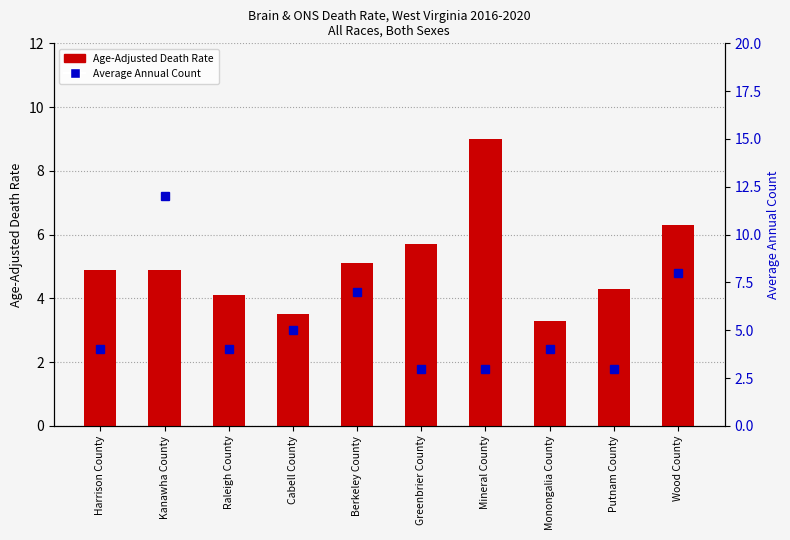

Reading left to right, extract all data points from this chart.

Age-Adjusted Death Rate: Harrison County=4.9	Kanawha County=4.9	Raleigh County=4.1	Cabell County=3.5	Berkeley County=5.1	Greenbrier County=5.7	Mineral County=9.0	Monongalia County=3.3	Putnam County=4.3	Wood County=6.3
Average Annual Count: Harrison County=4.0	Kanawha County=12.0	Raleigh County=4.0	Cabell County=5.0	Berkeley County=7.0	Greenbrier County=3.0	Mineral County=3.0	Monongalia County=4.0	Putnam County=3.0	Wood County=8.0